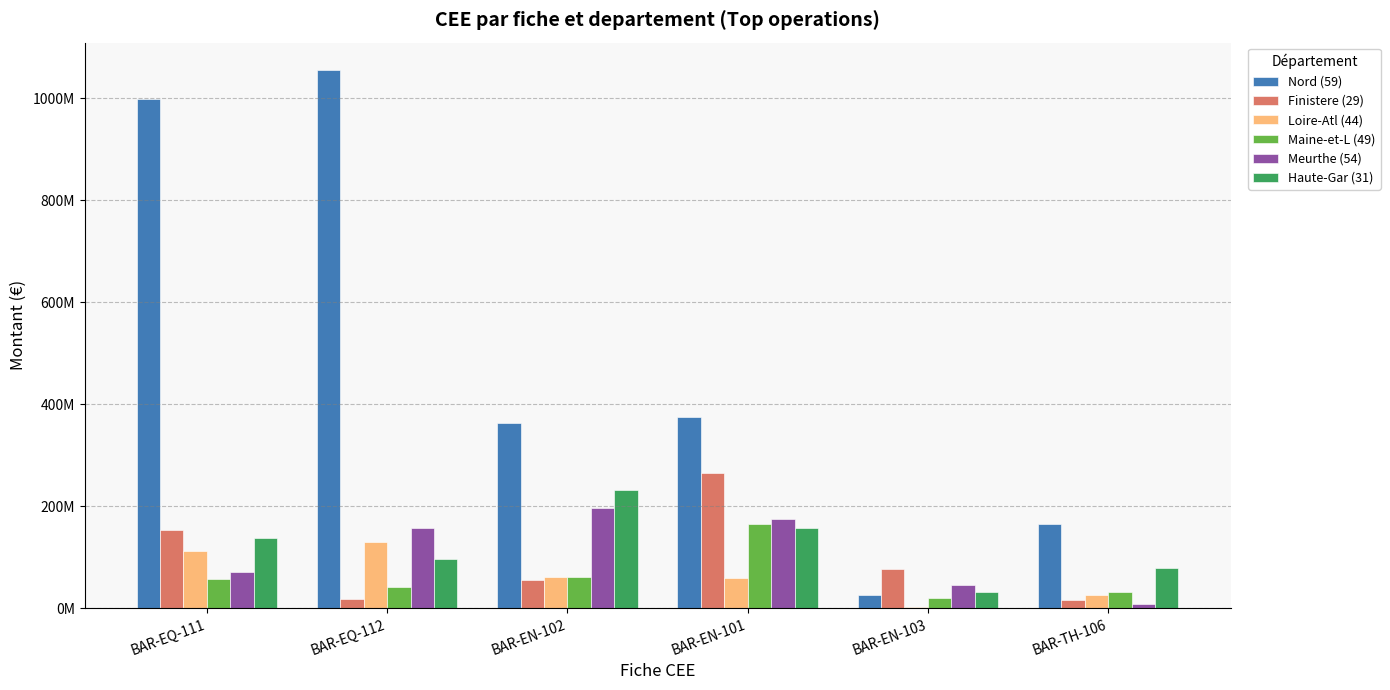

Between BAR-EQ-111 and BAR-EN-103, which series saw the biggest shift?

Nord (59)